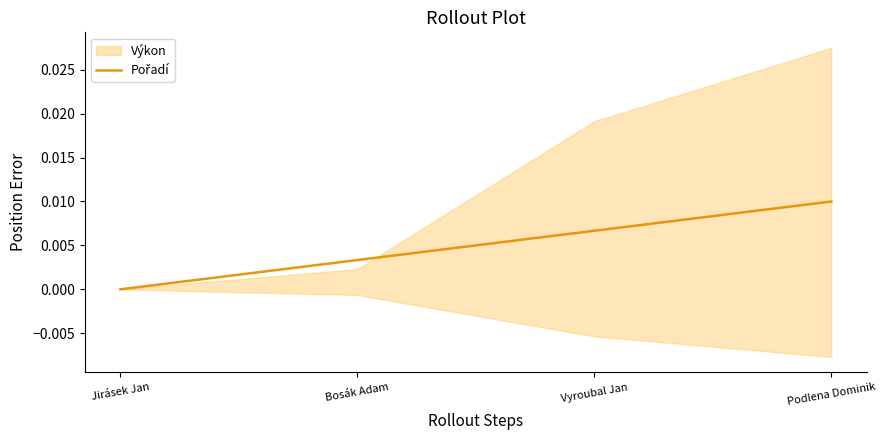

At which category does the chart reach its minimum across all series?

Jirásek Jan